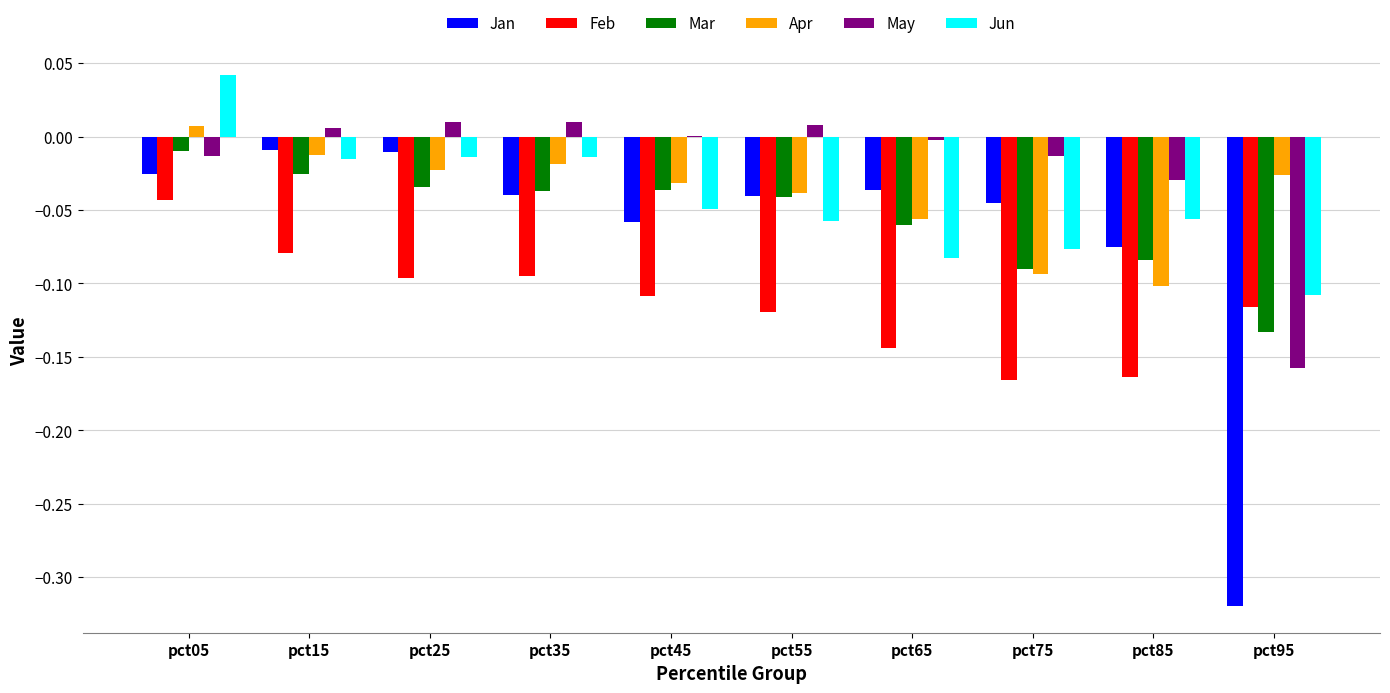

Count the number of categories in the chart.

10